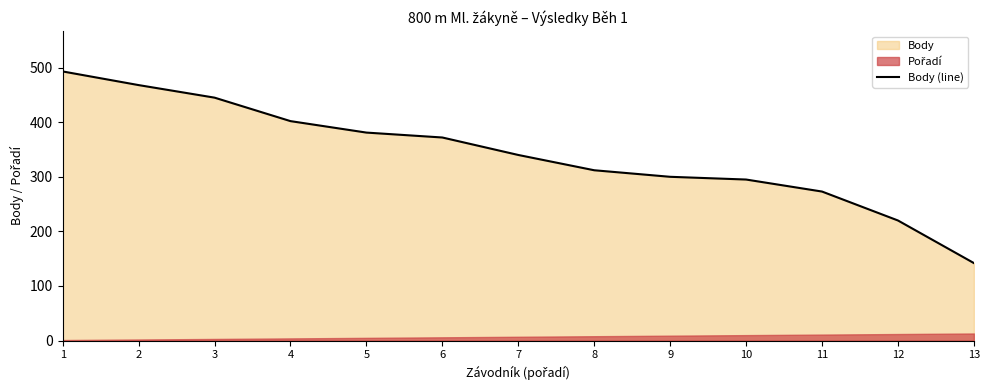

What value does the data have at 3, to the nearest 50?

450